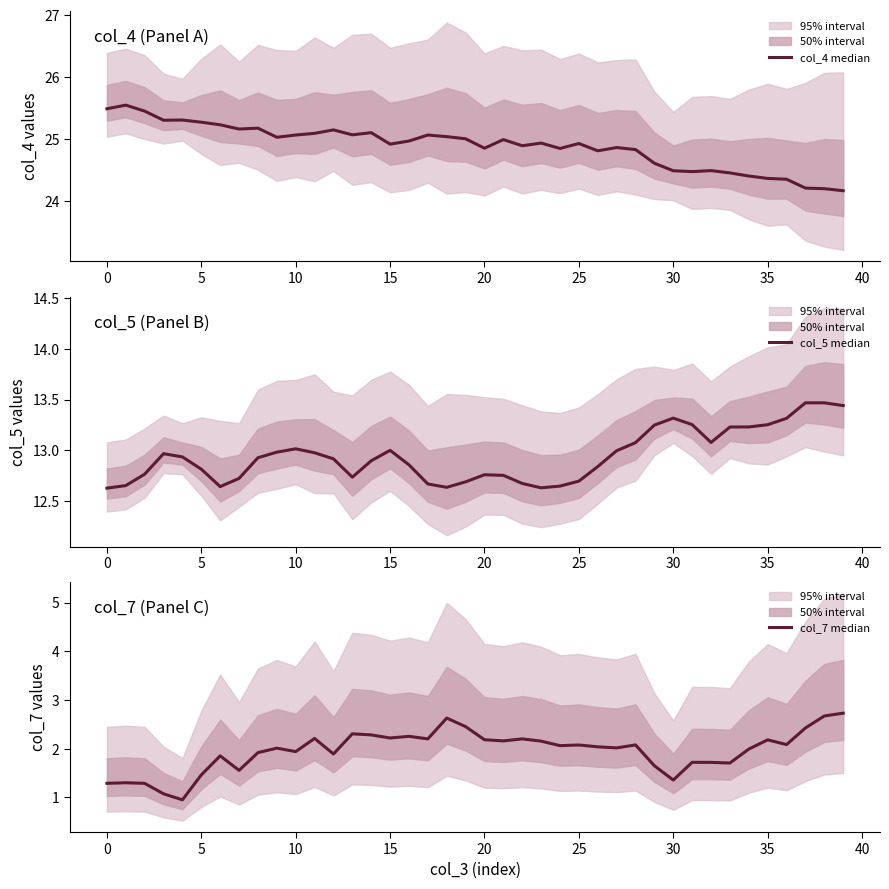

What is the maximum value for col_7 median?

2.7